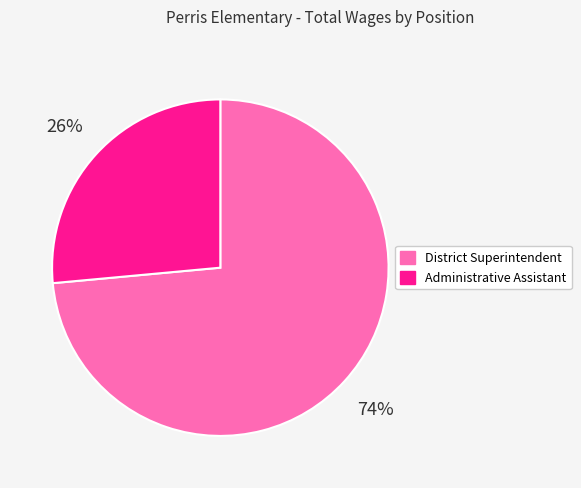

Combined, do Administrative Assistant and District Superintendent account for over 50%?

Yes